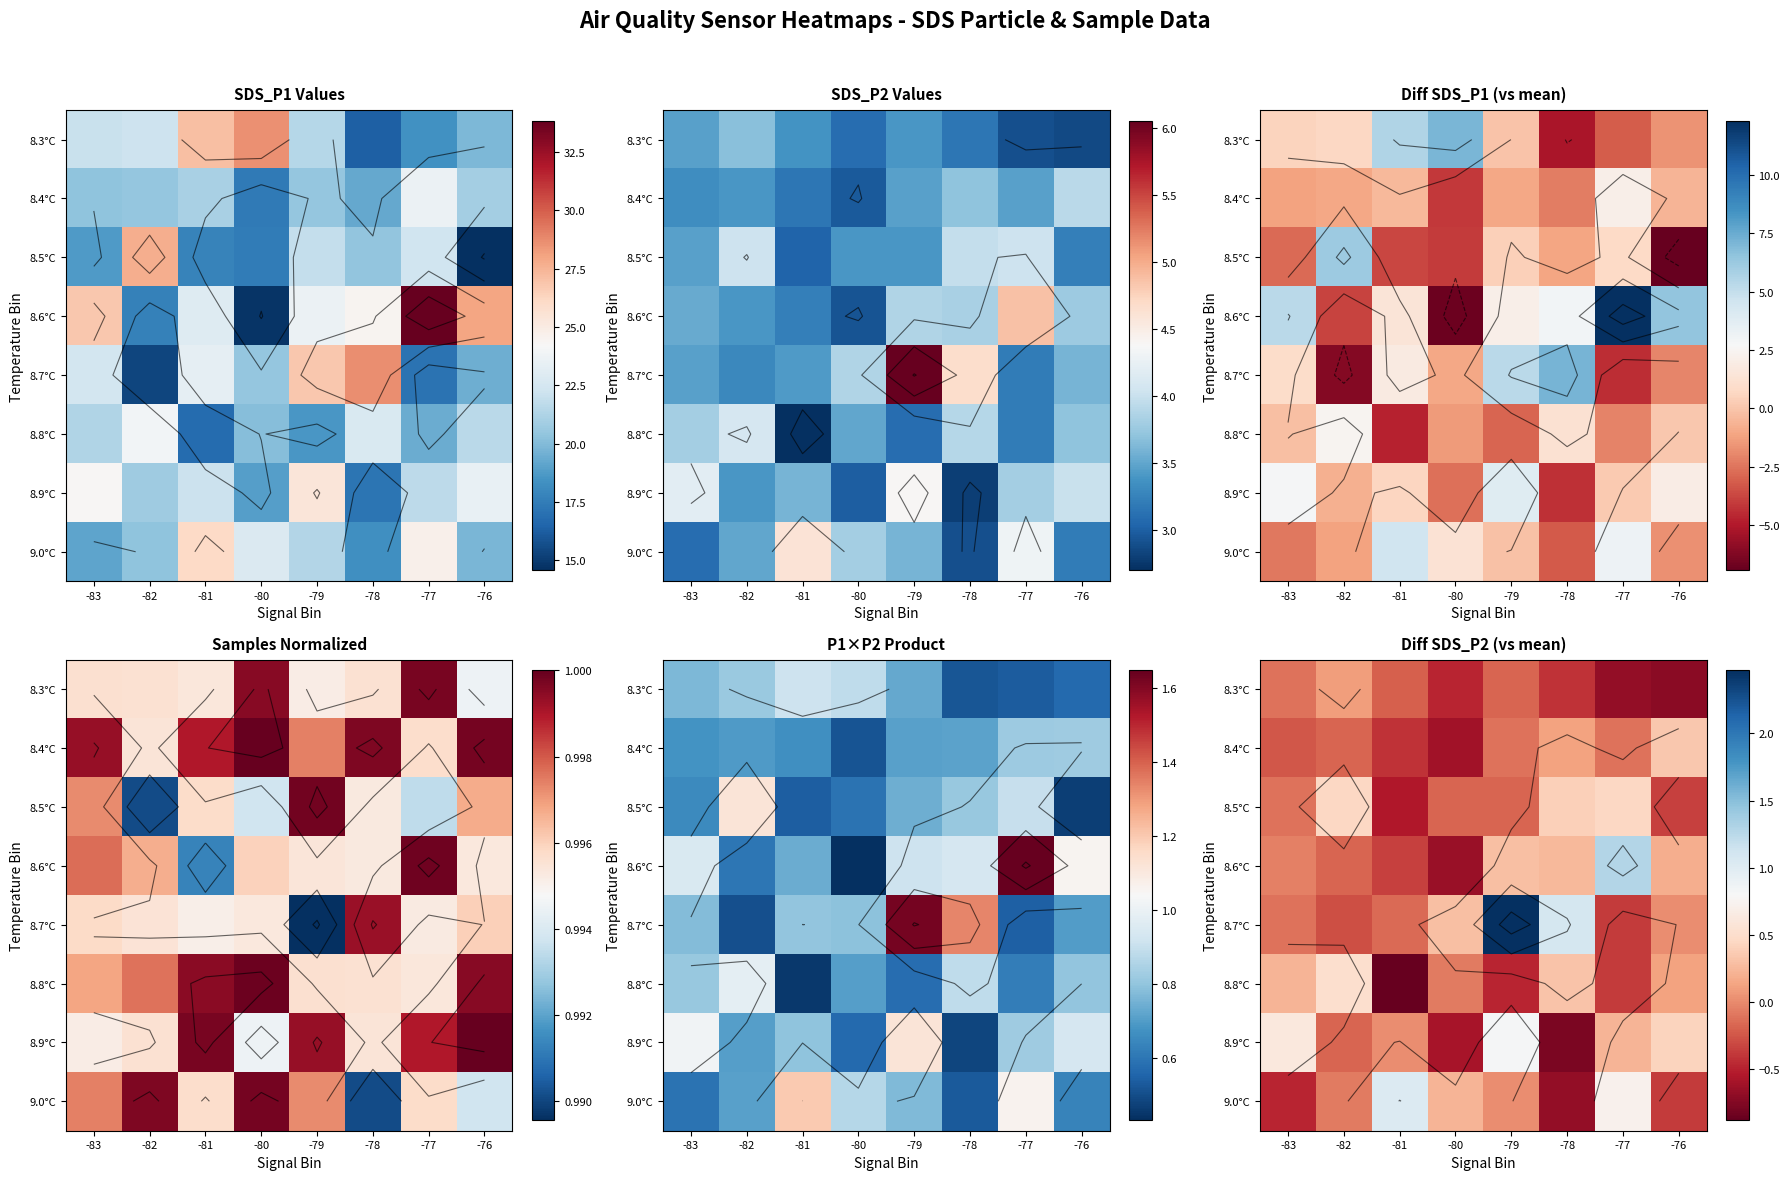

Rank the series at -78 from highest to lowest value.

8.7°C, 8.5°C, 8.8°C, 8.6°C, 8.4°C, 8.3°C, 9.0°C, 8.9°C